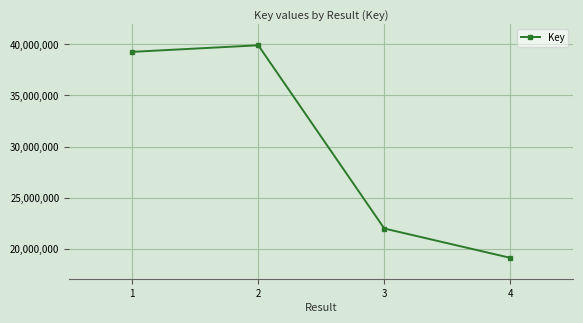

At which label is the value closest to 29523719?

3